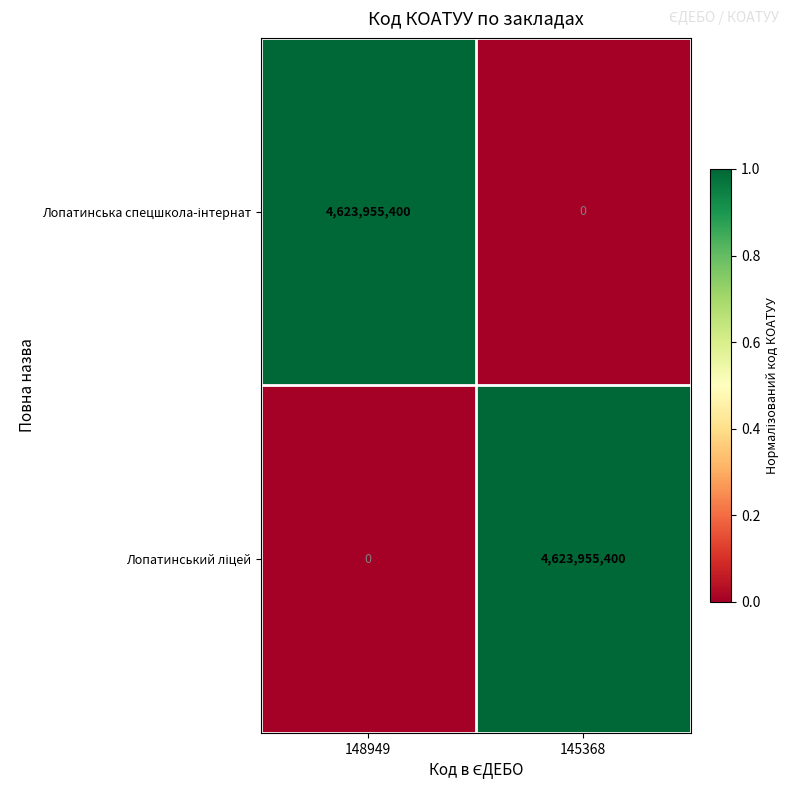

What is the spread (max minus min) of values at 148949?

4623955400